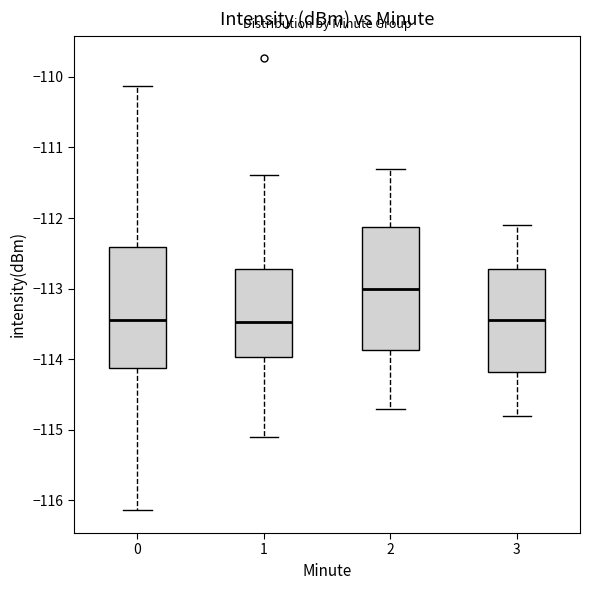

Reading left to right, transcribe this box plot: for each box, give where its median line is, the range the box spans, and where its two whiskers end, as read against the y-axis. The values are not printed on the chart, so give them approximately, as read against the axis.

0: median -113.4, box -114.1 to -112.4, whiskers -116.1 to -110.1
1: median -113.5, box -114.0 to -112.7, whiskers -115.1 to -111.4
2: median -113.0, box -113.9 to -112.1, whiskers -114.7 to -111.3
3: median -113.4, box -114.2 to -112.7, whiskers -114.8 to -112.1